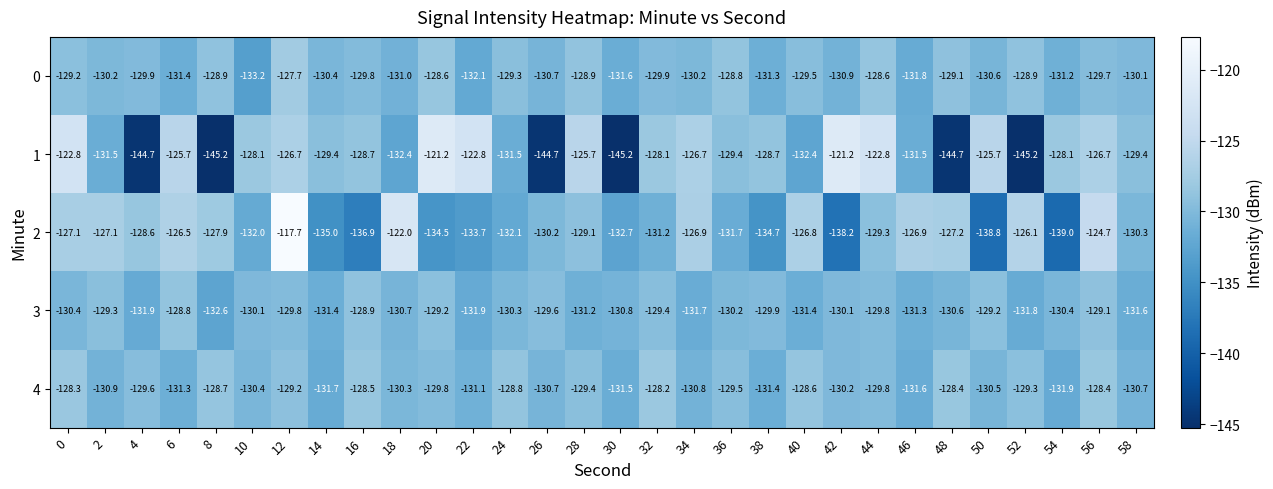

Is it true that 3 equals -210.5 at 36?

False